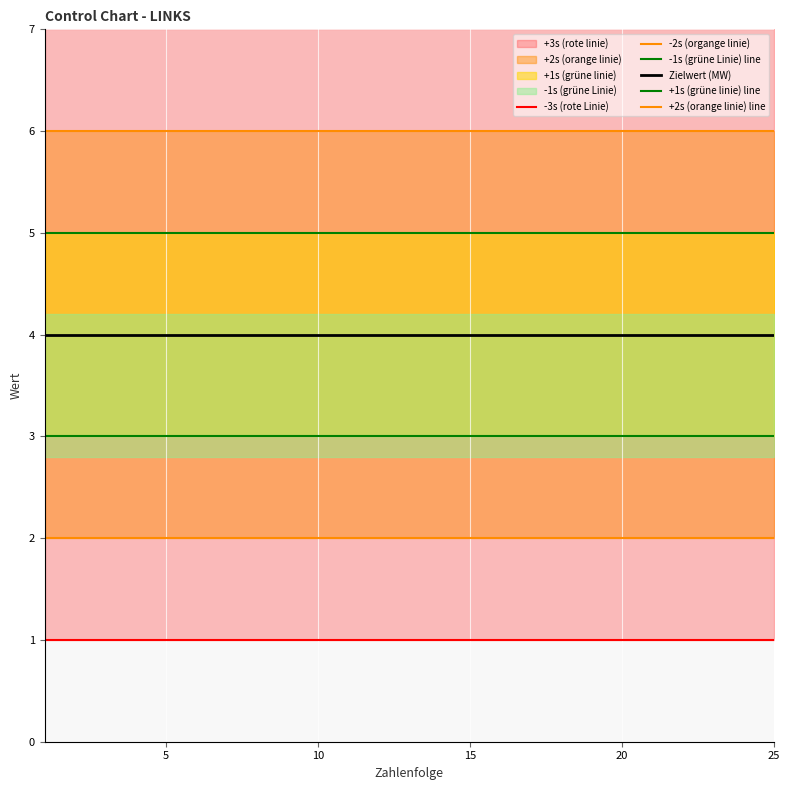

Is it true that +2s (orange linie) line equals 11 at 13?

False